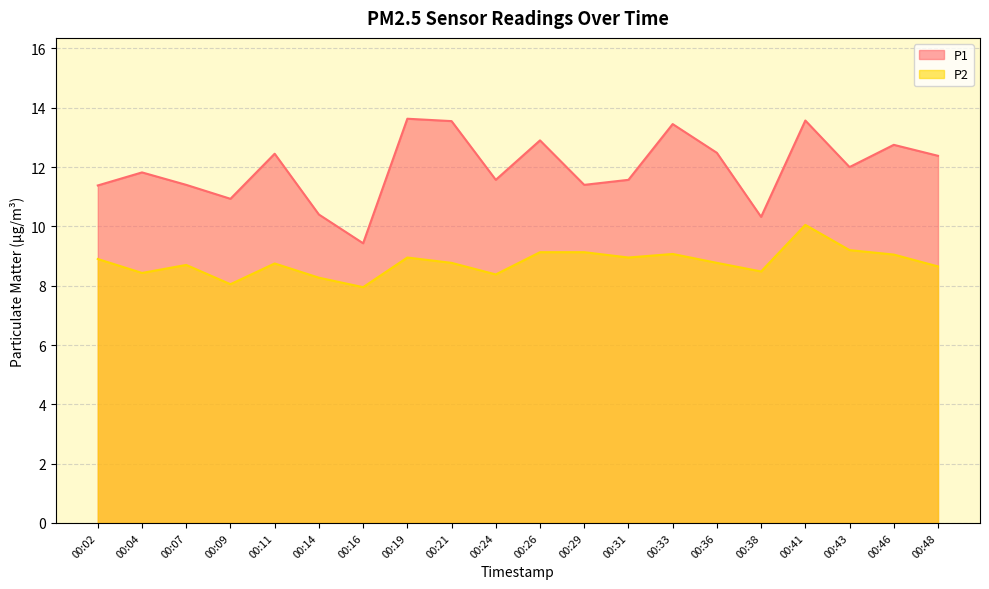

Does the chart have visible grid lines?

Yes